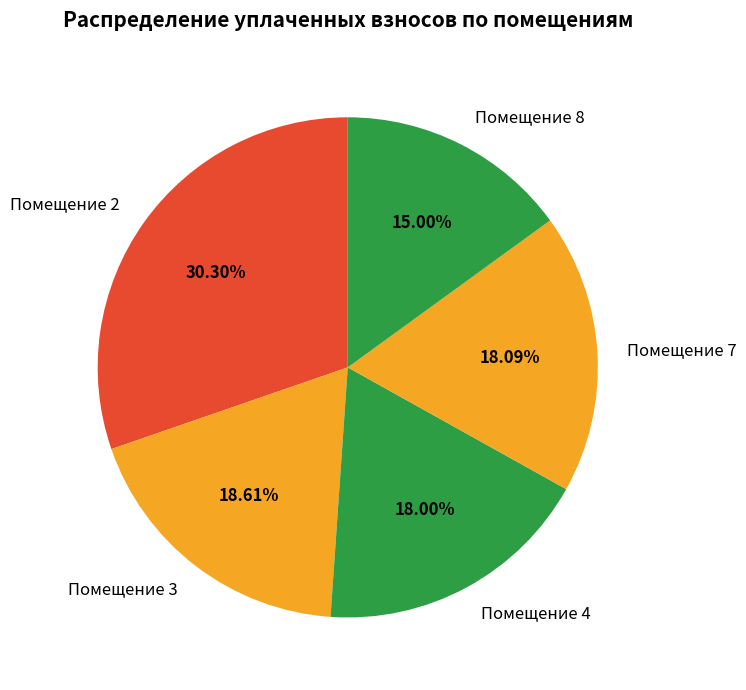

Approximately how many times larger is the value at Помещение 7 compared to Помещение 3?

1.0